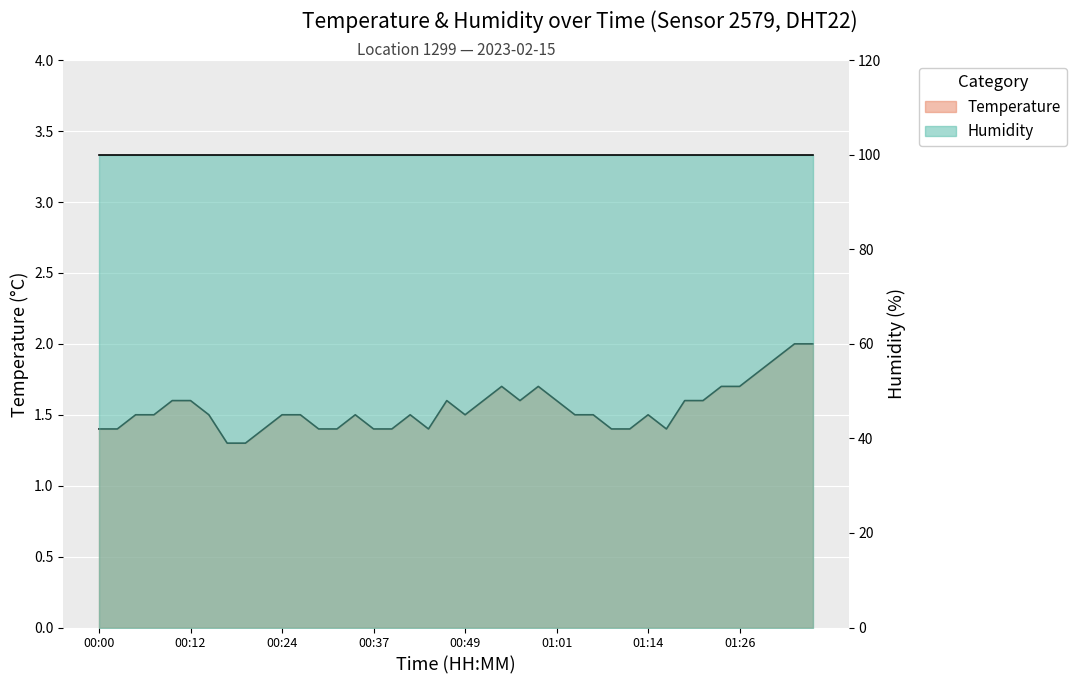

What is the sum of all values?

61.8